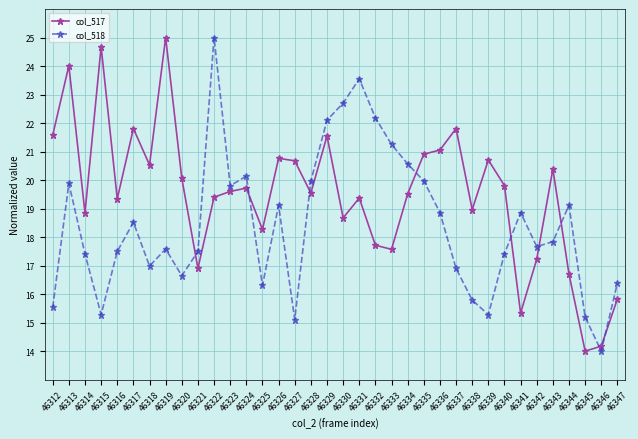

What is the value of the col_518 point at the 6th from the left?

18.5